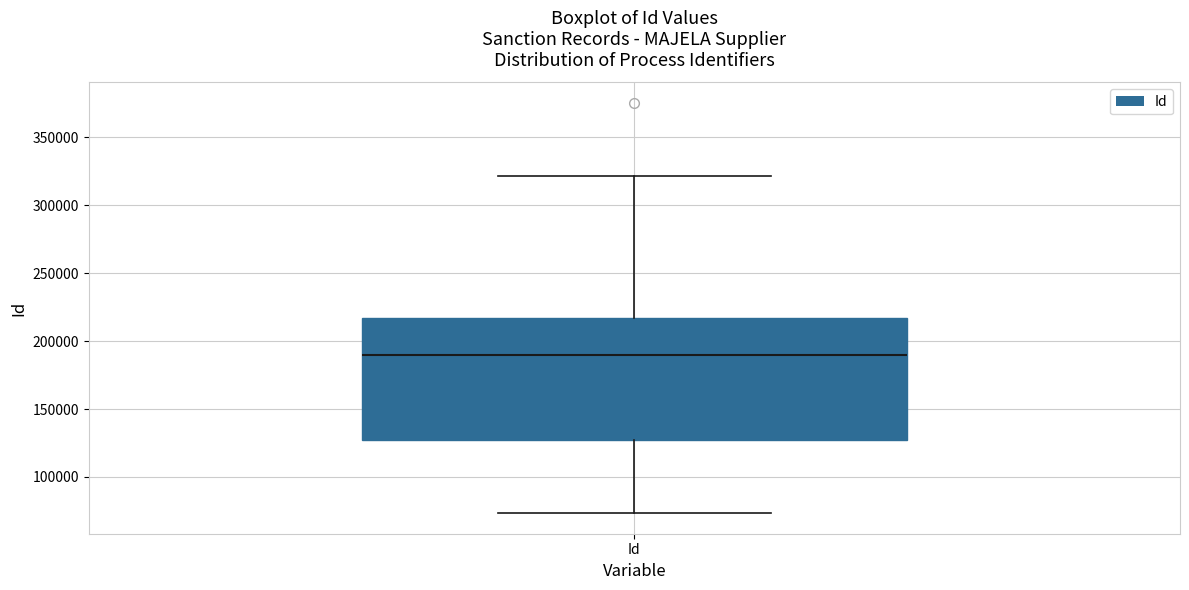

Where is the upper edge of the box for Id on the y-axis? The values are not printed on the chart, so give them approximately, as read against the axis.

215000